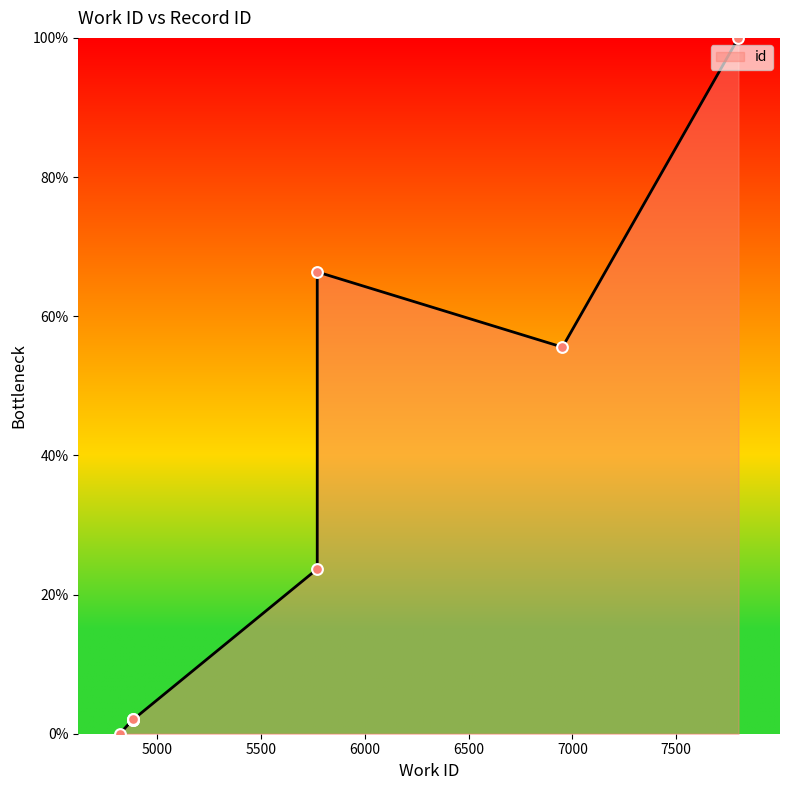

Between 7799 and 4883, which is larger?

7799